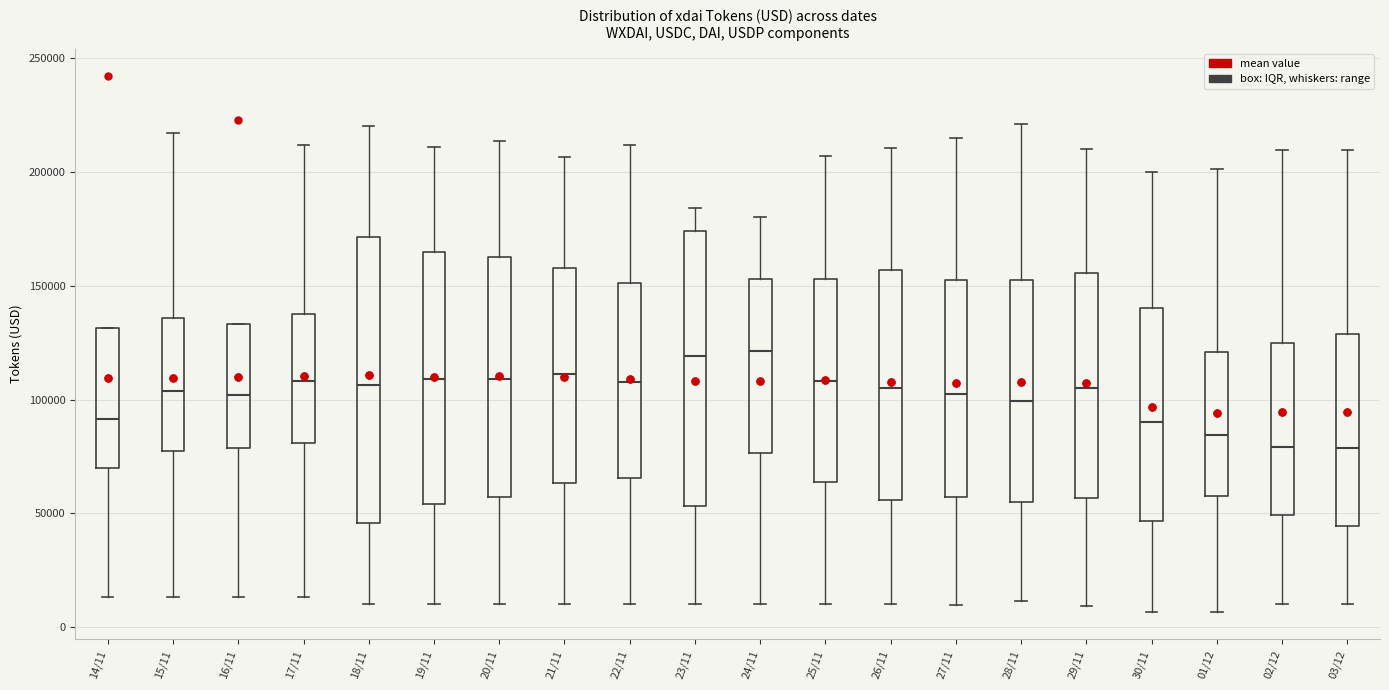

Where does the median line of the box for 18/11 sit on the y-axis? The values are not printed on the chart, so give them approximately, as read against the axis.

105000